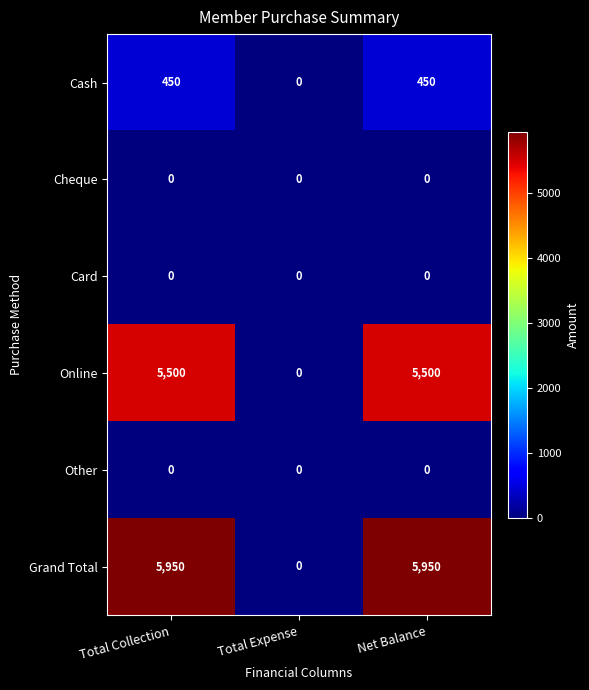

Which series has the largest range (max minus min)?

Grand Total